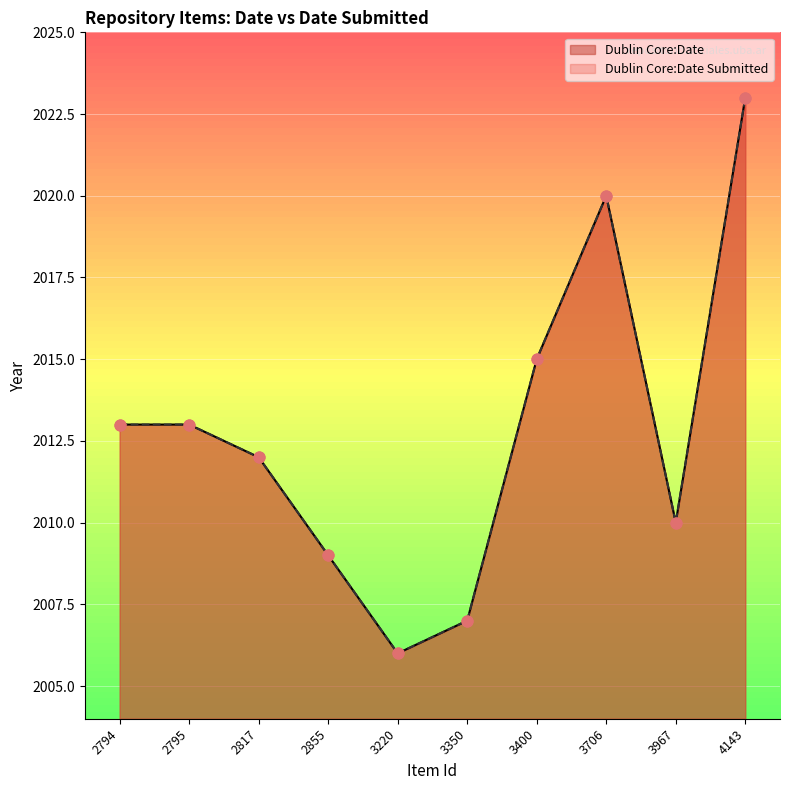

Which series contains the highest Y value?

Dublin Core:Date